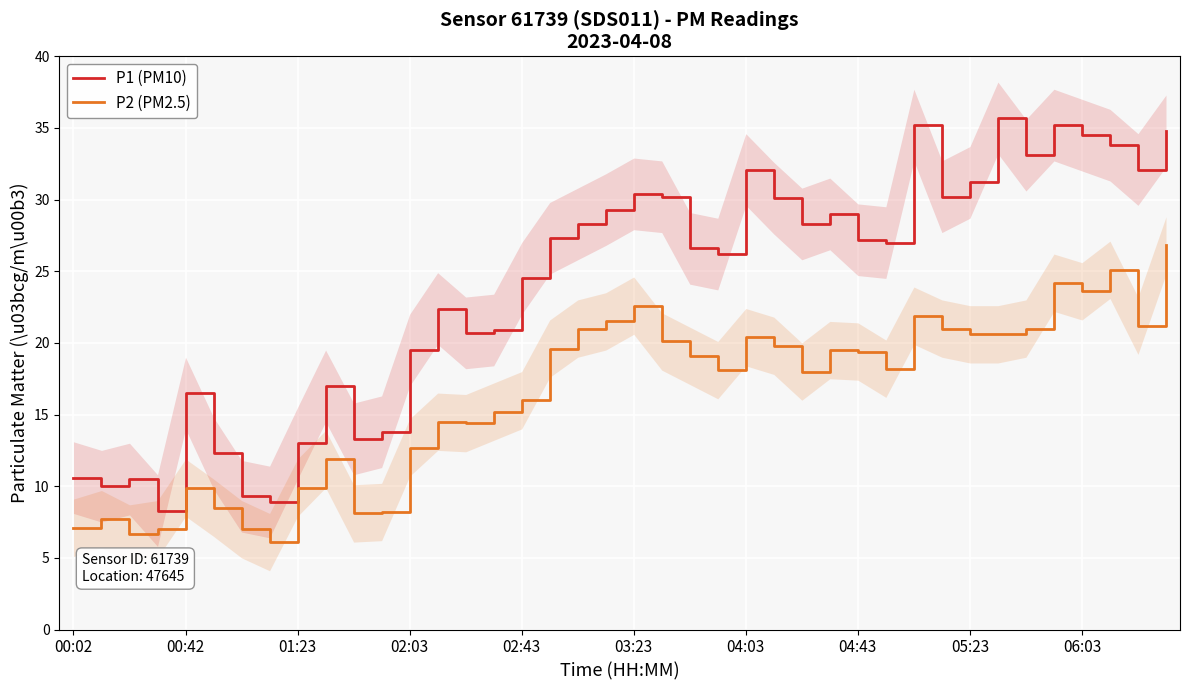

True or false: P2 (PM2.5) and P1 (PM10) intersect in this chart.

False